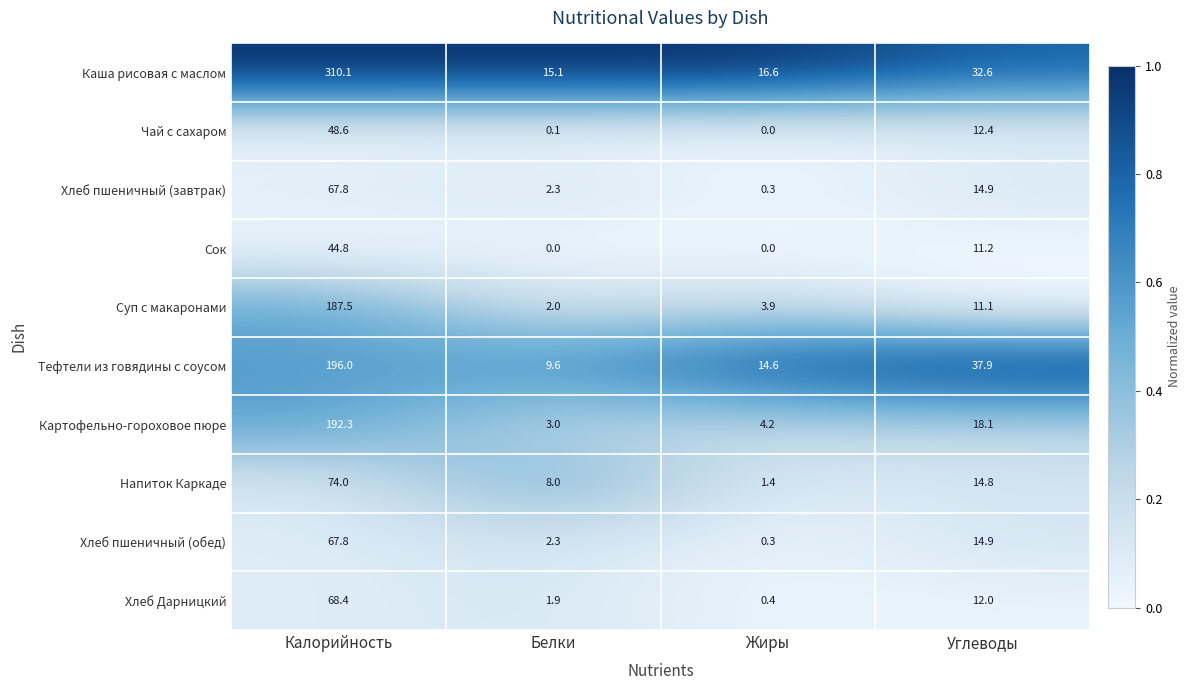

What is the maximum value shown in the chart?

310.1